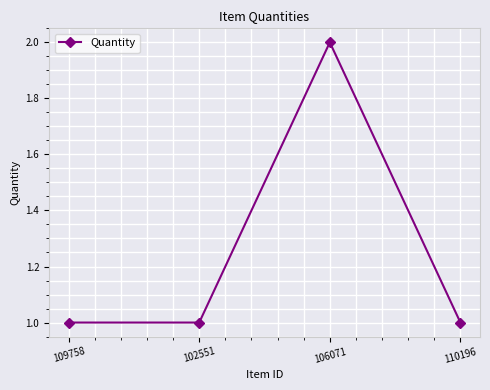

At which category does the chart reach its peak across all series?

106071